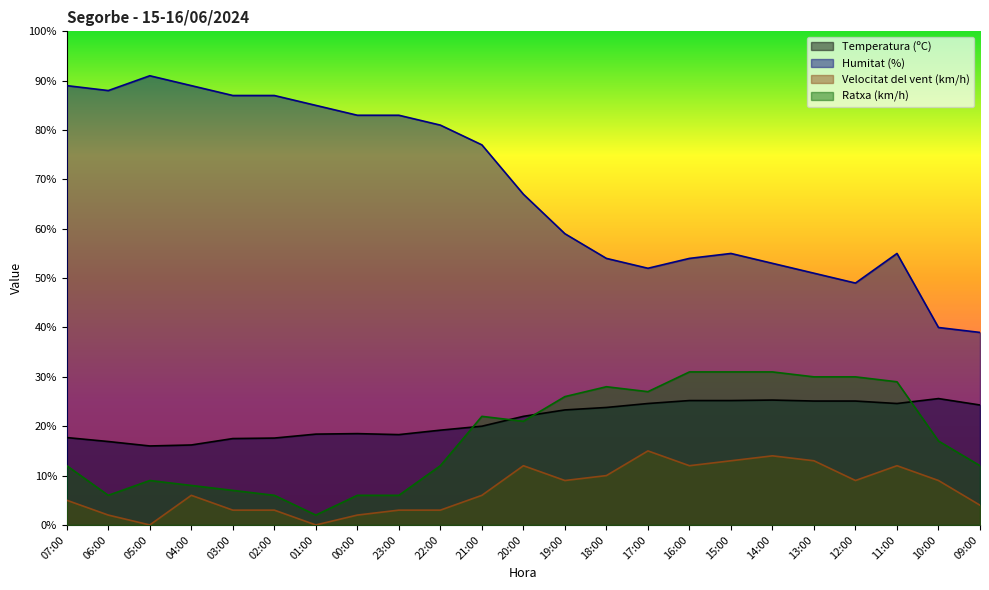

What are all the series names shown in the legend?

Temperatura (ºC), Humitat (%), Velocitat del vent (km/h), Ratxa (km/h)